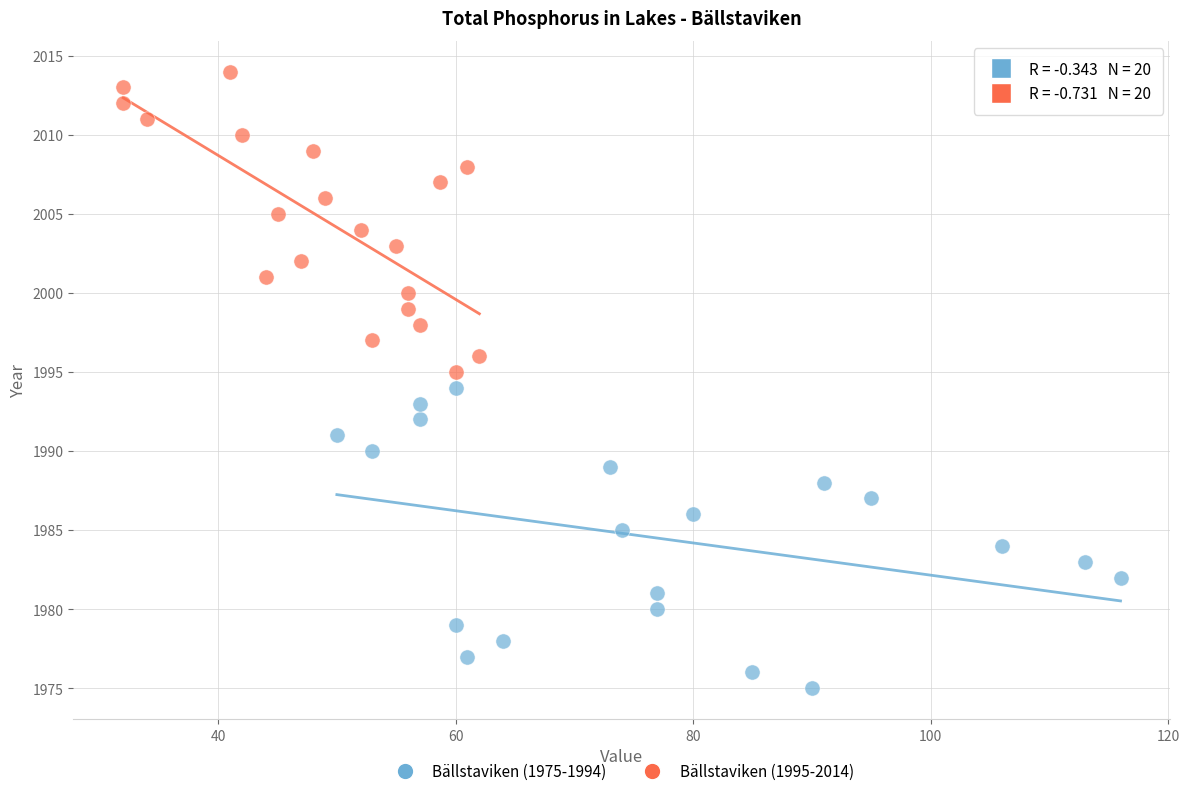

Which series reaches the maximum Y coordinate?

Bällstaviken (1995-2014)